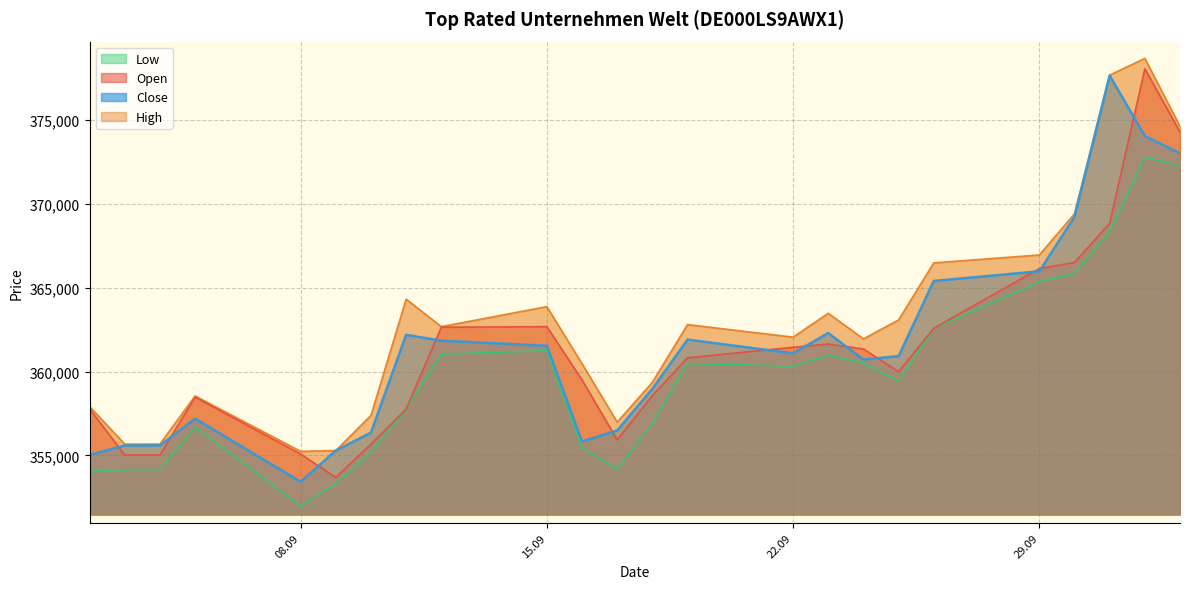

What is the value of the Low point at the 3rd from the left?

354151